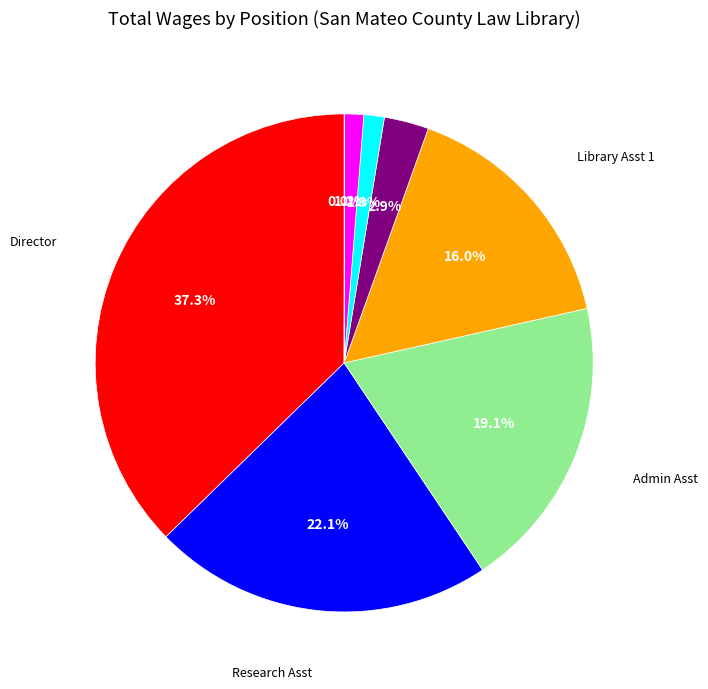

Is there a majority slice in this chart?

No